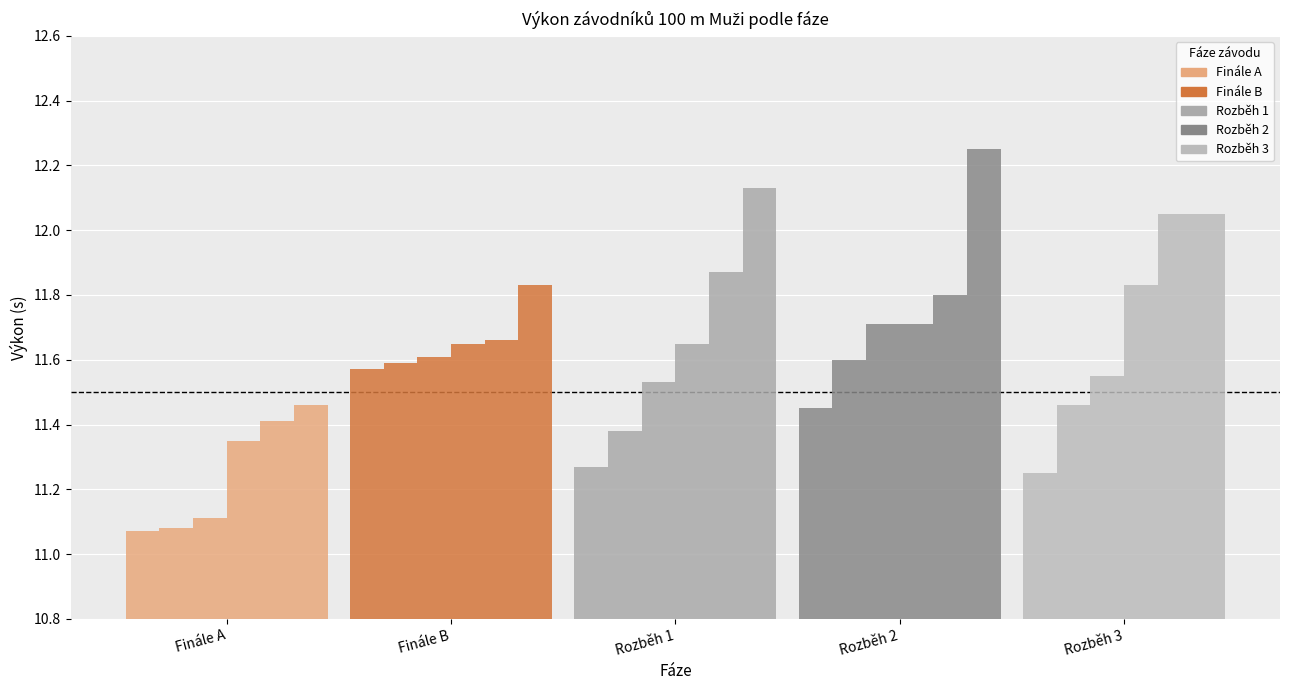

Is it true that Pořadí 5 equals 11.9 at Rozběh 1?

True